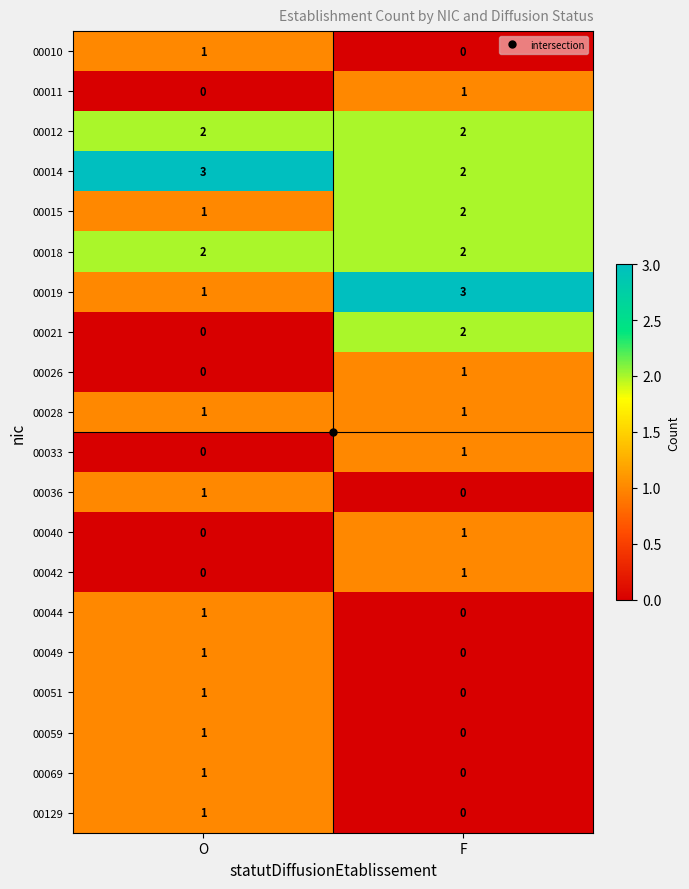

What is the total value across all series at O?

18